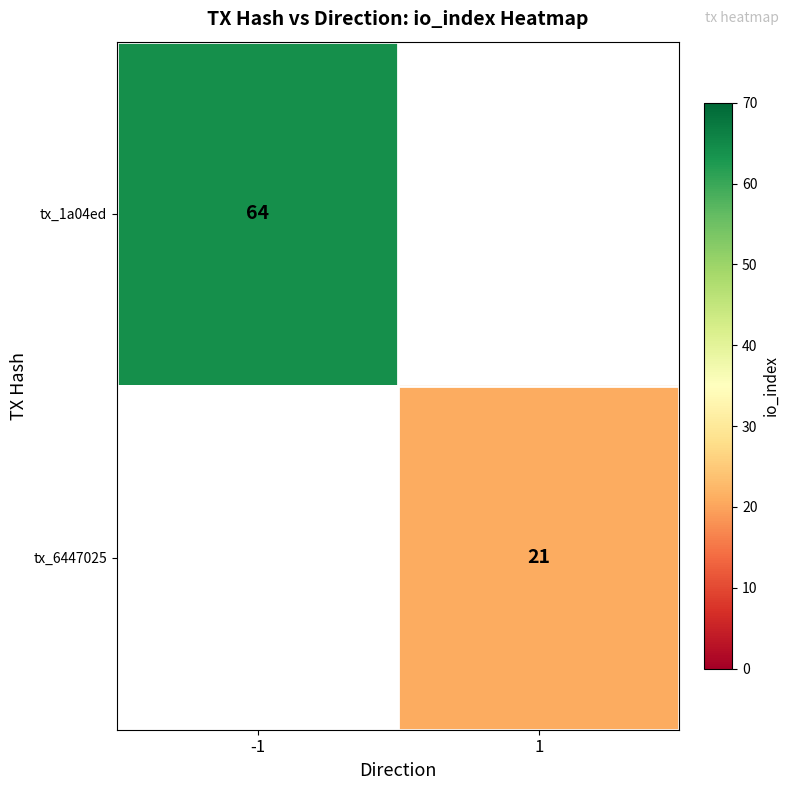

Is the value of tx_1a04ed at -1 greater than the value of tx_6447025 at 1?

Yes